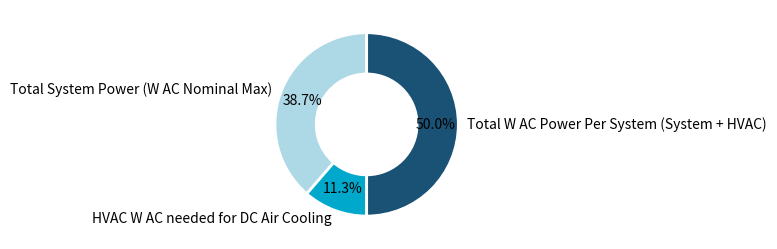

To the nearest percent, what is the difference between the Total System Power (W AC Nominal Max) and HVAC W AC needed for DC Air Cooling slice percentages?

27%